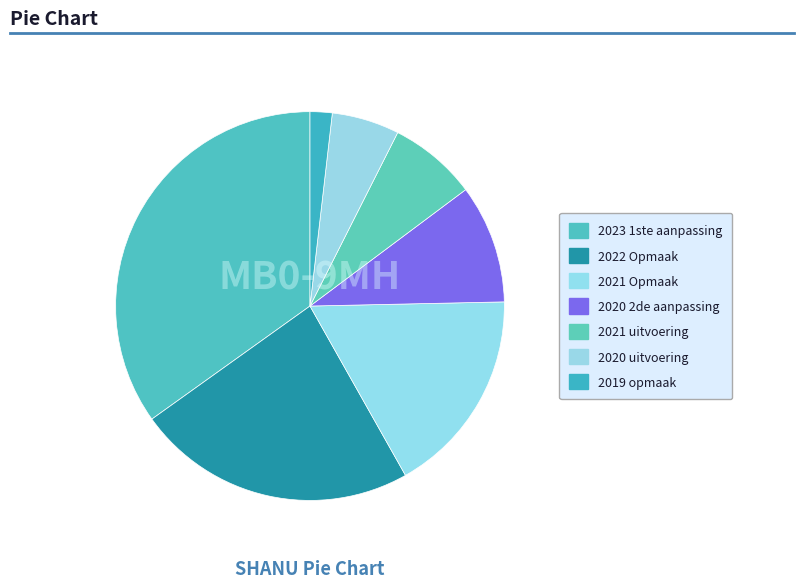

Rank the categories by value from highest to lowest.

2023 1ste aanpassing, 2022 Opmaak, 2021 Opmaak, 2020 2de aanpassing, 2021 uitvoering, 2020 uitvoering, 2019 opmaak